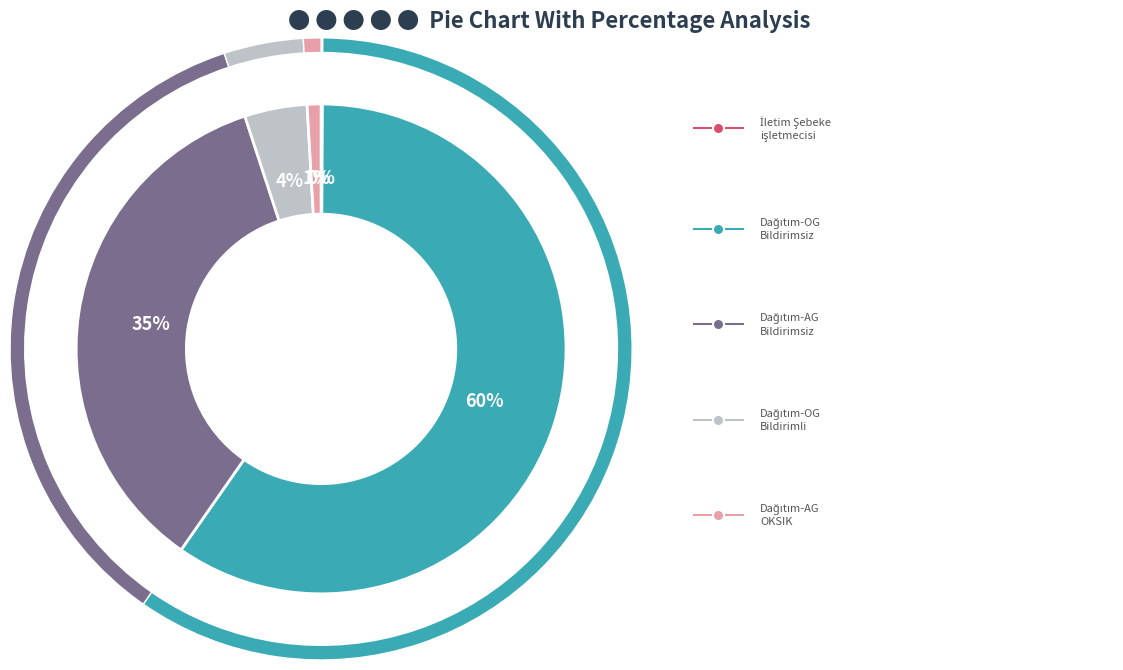

Does Dağıtım-AG (OKSIK) account for over 50% of the chart?

No